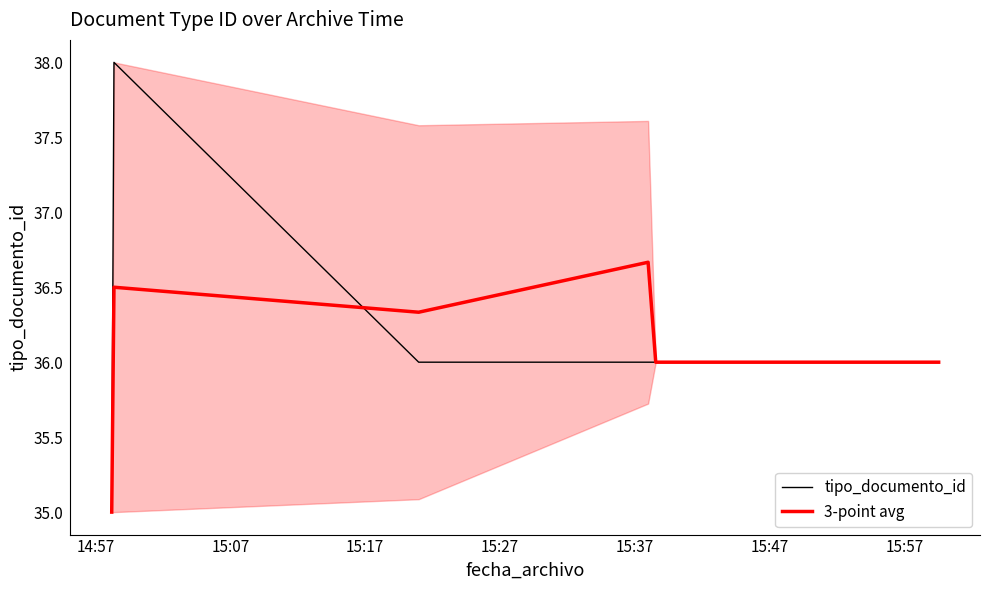

List the series in order of their peak value, highest first.

tipo_documento_id, 3-point avg